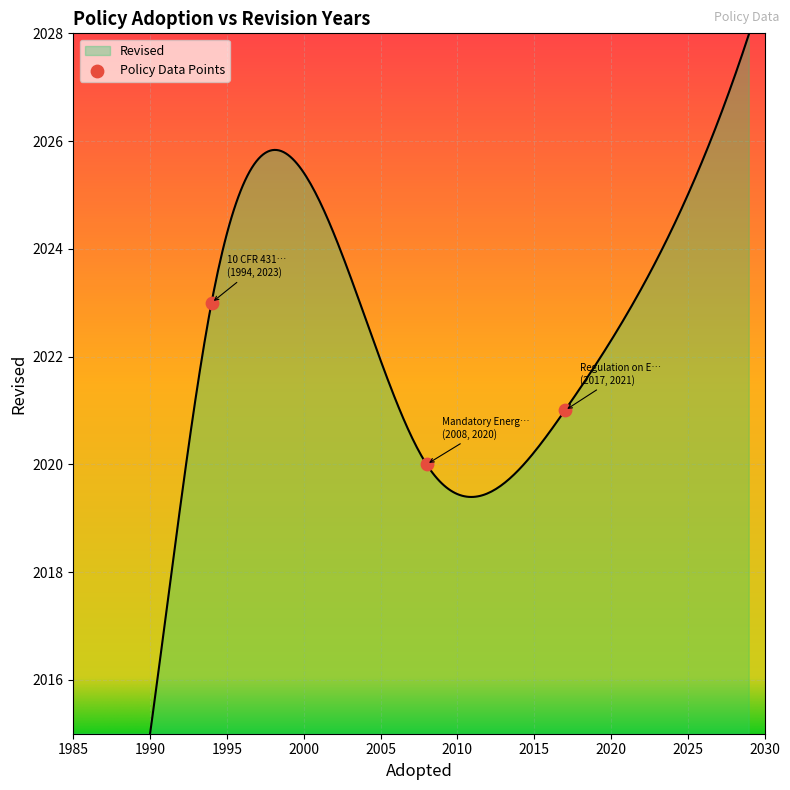

Approximately how many times larger is the value at 10 CFR 431 compared to Mandatory Energy Efficiency Labelling?

1.0